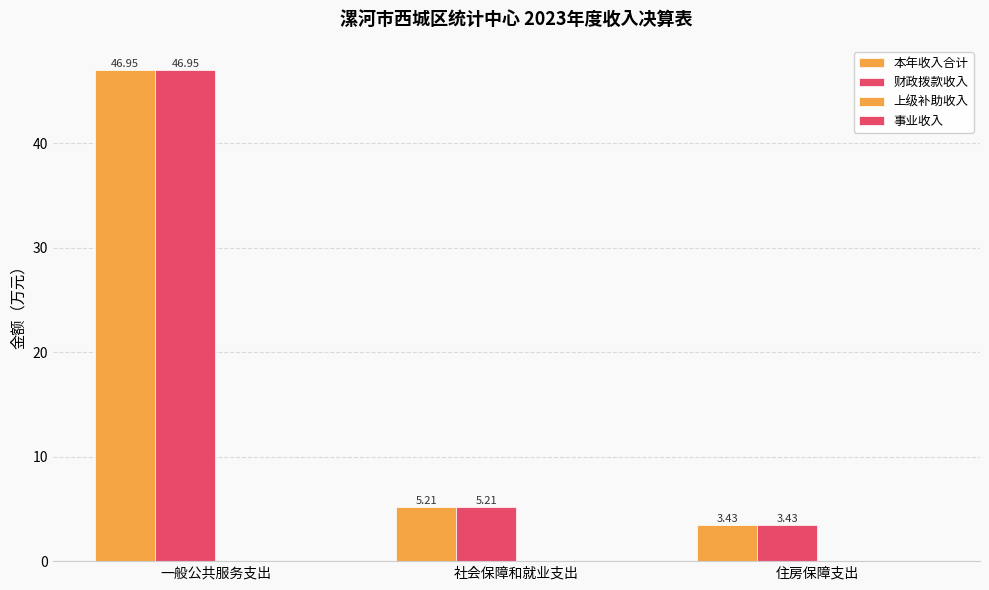

True or false: 财政拨款收入 has a value of 5.2 at 社会保障和就业支出.

True